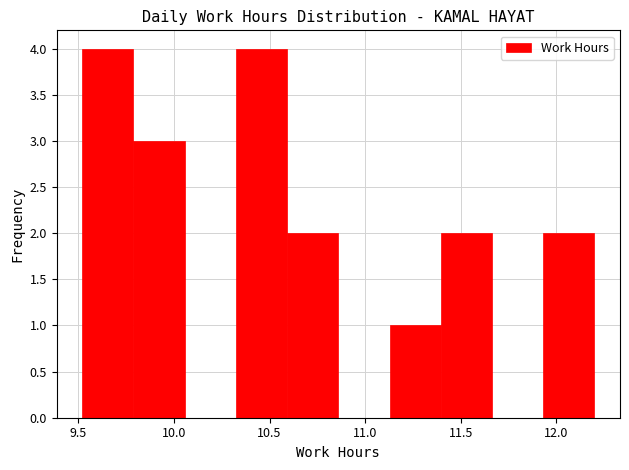

Reading left to right, list every bar in this chart as the range it spans on the x-axis followed by its height. Neither the bar edges nor the heights are printed on the chart, so give them approximately, as read against the axes.

9.50 to 9.80: 4
9.80 to 10.05: 3
10.05 to 10.30: 0
10.30 to 10.60: 4
10.60 to 10.85: 2
10.85 to 11.15: 0
11.15 to 11.40: 1
11.40 to 11.65: 2
11.65 to 11.95: 0
11.95 to 12.20: 2